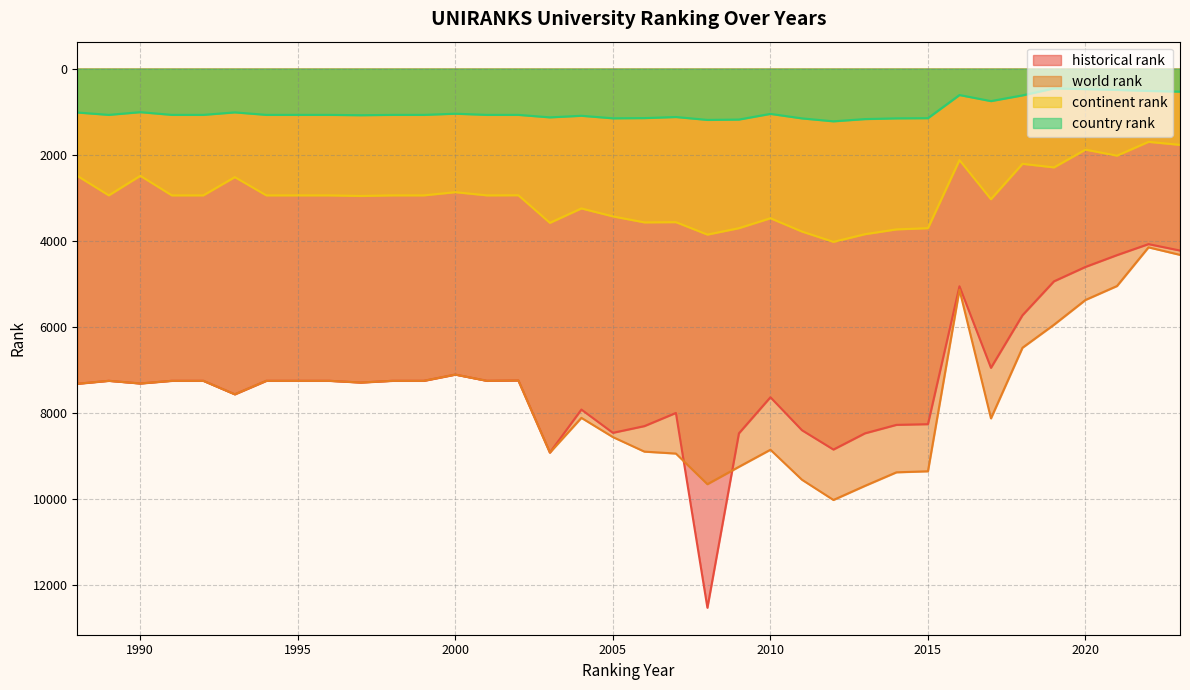

Reading left to right, transcribe all the data shown in this chart.

world rank: 1988=7327	1989=7258	1990=7320	1991=7258	1992=7258	1993=7572	1994=7258	1995=7258	1996=7258	1997=7298	1998=7258	1999=7258	2000=7113	2001=7258	2002=7250	2003=8926	2004=8119	2005=8566	2006=8904	2007=8949	2008=9661	2009=9257	2010=8860	2011=9557	2012=10028	2013=9700	2014=9385	2015=9361	2016=5140	2017=8131	2018=6489	2019=5954	2020=5378	2021=5054	2022=4155	2023=4330
continent rank: 1988=2493	1989=2946	1990=2491	1991=2946	1992=2946	1993=2522	1994=2946	1995=2946	1996=2946	1997=2960	1998=2946	1999=2946	2000=2872	2001=2946	2002=2944	2003=3585	2004=3250	2005=3435	2006=3574	2007=3569	2008=3858	2009=3709	2010=3478	2011=3787	2012=4027	2013=3849	2014=3737	2015=3709	2016=2126	2017=3036	2018=2213	2019=2296	2020=1883	2021=2023	2022=1702	2023=1772
country rank: 1988=1020	1989=1075	1990=1012	1991=1075	1992=1075	1993=1017	1994=1075	1995=1075	1996=1075	1997=1083	1998=1075	1999=1075	2000=1048	2001=1075	2002=1075	2003=1133	2004=1096	2005=1155	2006=1150	2007=1125	2008=1192	2009=1184	2010=1052	2011=1157	2012=1225	2013=1173	2014=1156	2015=1152	2016=614	2017=755	2018=622	2019=460	2020=476	2021=495	2022=519	2023=535
historical rank: 1988=7327	1989=7258	1990=7320	1991=7258	1992=7258	1993=7572	1994=7258	1995=7258	1996=7258	1997=7298	1998=7258	1999=7258	2000=7113	2001=7258	2002=7250	2003=8926	2004=7926	2005=8467	2006=8311	2007=8005	2008=12534	2009=8479	2010=7640	2011=8406	2012=8856	2013=8479	2014=8282	2015=8266	2016=5060	2017=6956	2018=5734	2019=4945	2020=4610	2021=4336	2022=4080	2023=4229